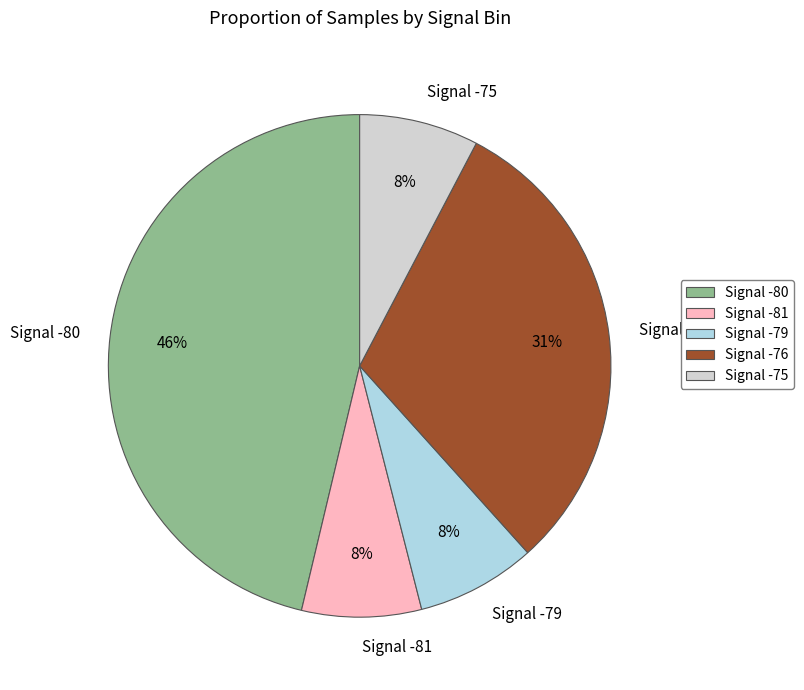

Do Signal -79 and Signal -75 together represent more than half of the pie?

No